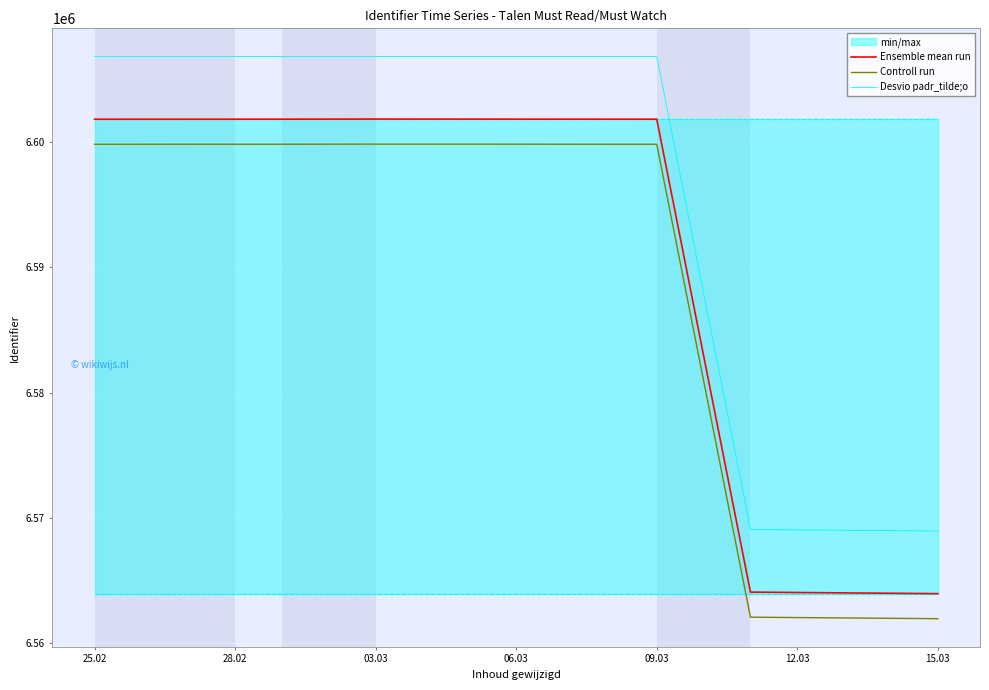

The value of Ensemble mean run at 09.03 is 6601839. True or false?

True